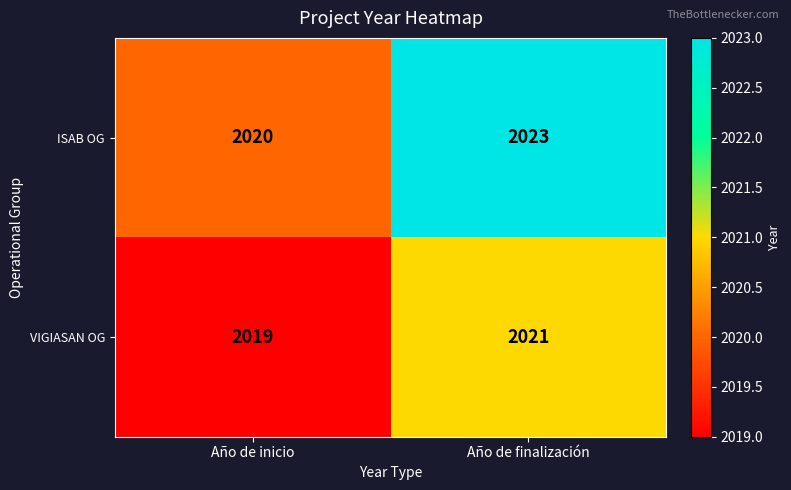

Reading left to right, extract all data points from this chart.

ISAB OG: 2020	2023
VIGIASAN OG: 2019	2021